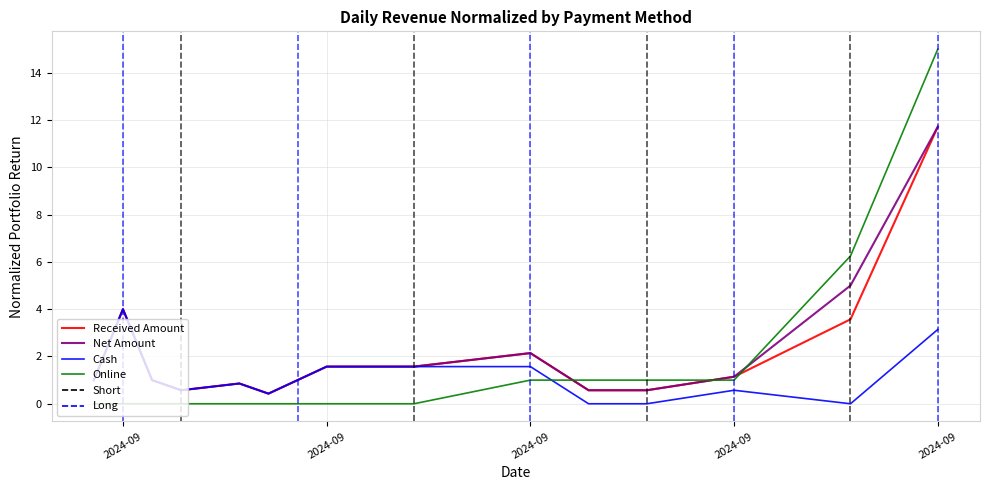

Which series has the largest range (max minus min)?

Online